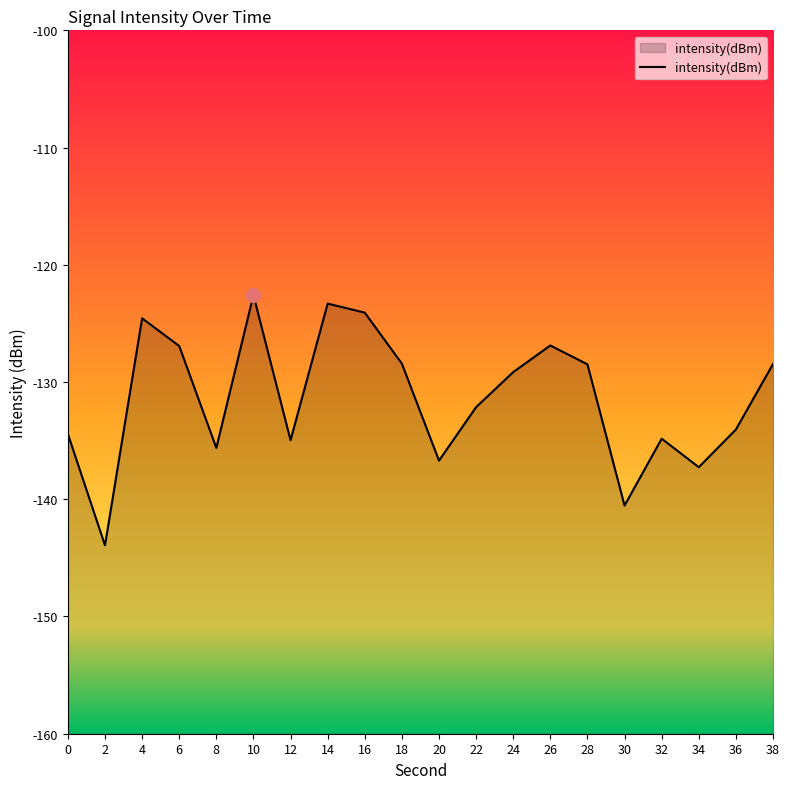

Reading right to left, transcribe all the data shown in this chart.

-128.5	-134.1	-137.3	-134.8	-140.5	-128.5	-126.9	-129.2	-132.1	-136.7	-128.4	-124.1	-123.3	-135.0	-122.6	-135.6	-126.9	-124.6	-143.9	-134.4